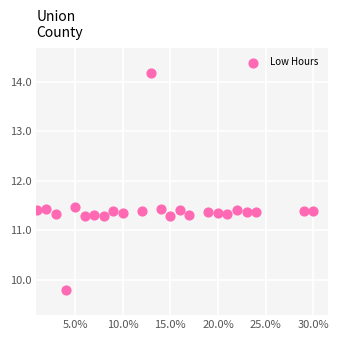

What is the range of Y values (max minus min)?

4.4